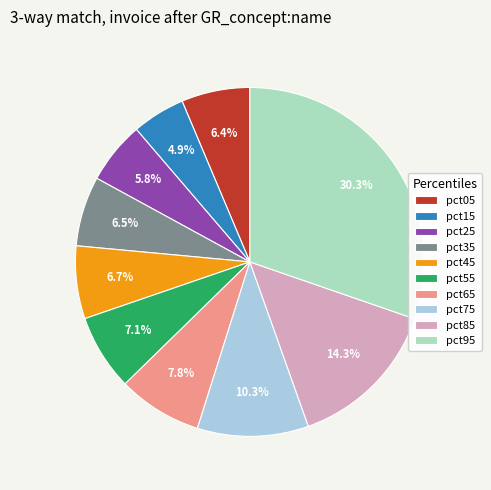

How many segments does this pie chart have?

10